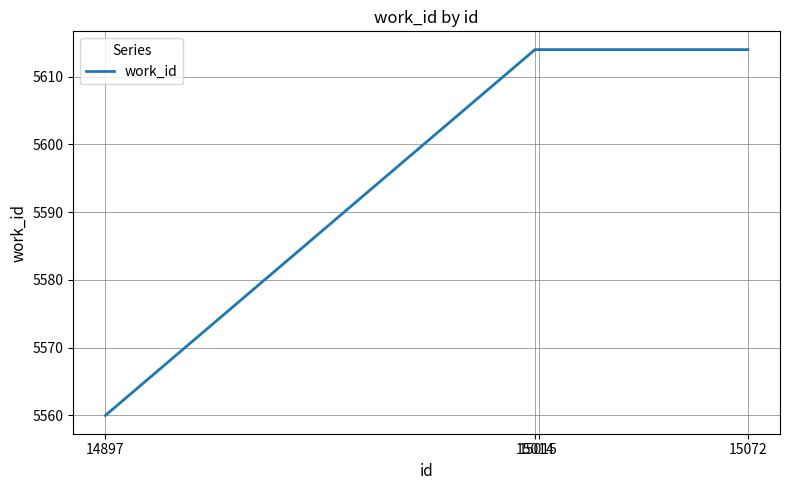

Approximately how many times larger is the value at 15072 compared to 14897?

1.0